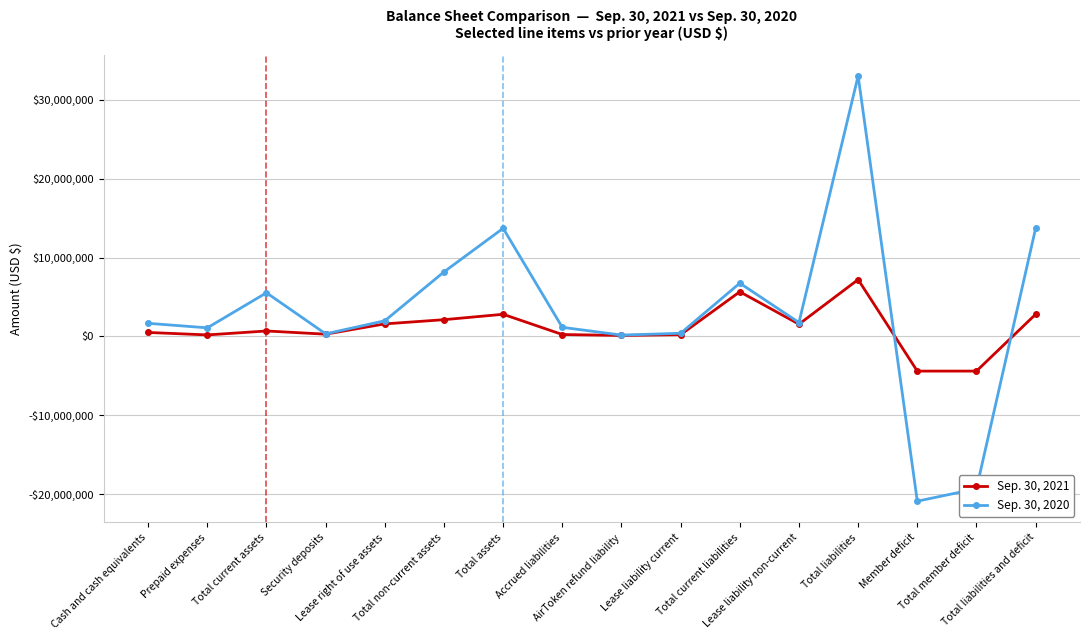

What is the smallest value displayed?

-20899904